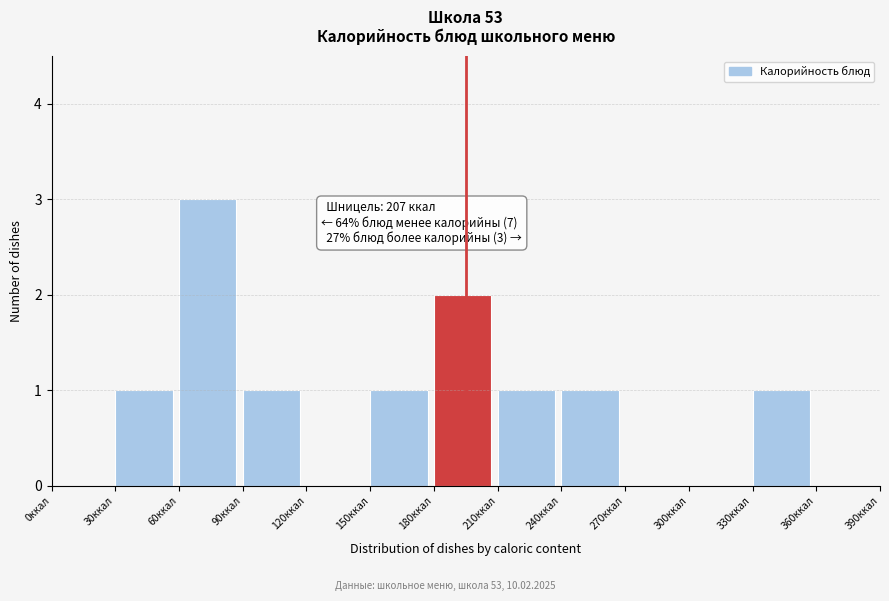

Which range on the x-axis has the tallest bar?

60 to 90